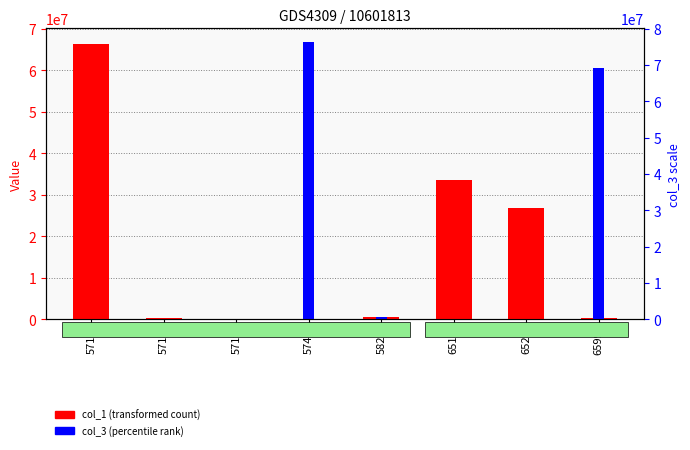

Which series has the widest spread of values?

col_3 (percentile rank)